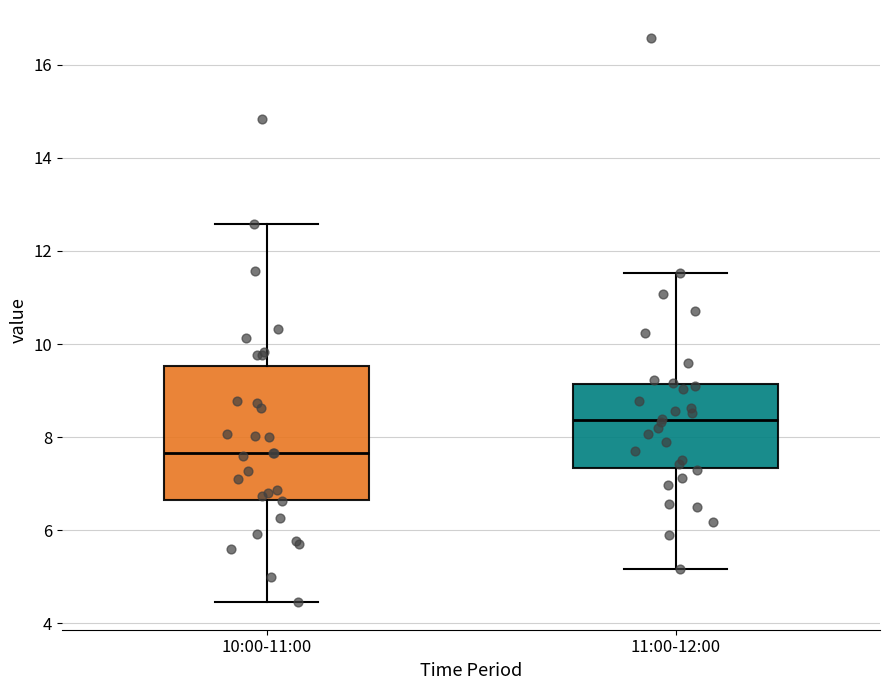

Where does the upper whisker of the box for 10:00-11:00 end on the y-axis? The values are not printed on the chart, so give them approximately, as read against the axis.

12.6